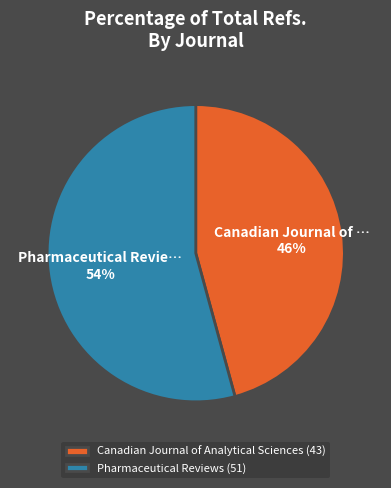

How many slices are in this pie chart?

2